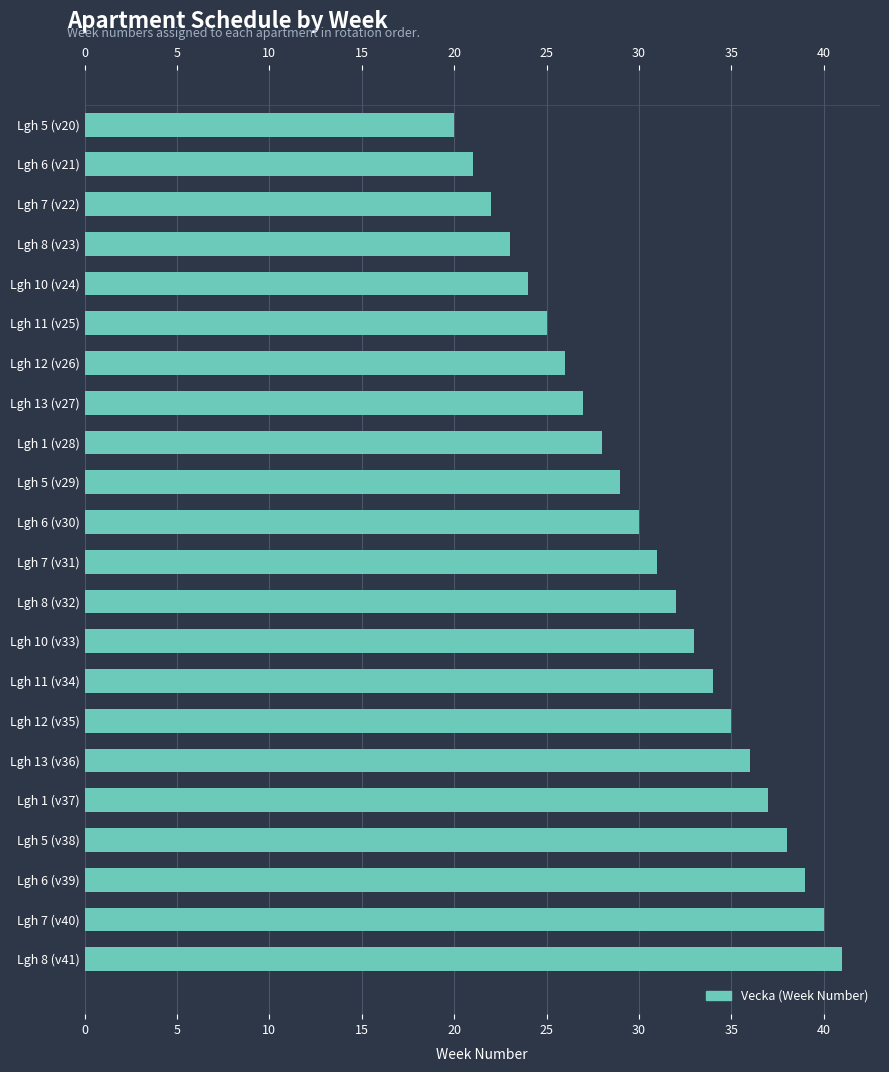

What is the label of the 15th bar from the bottom?

Lgh 13 (v27)